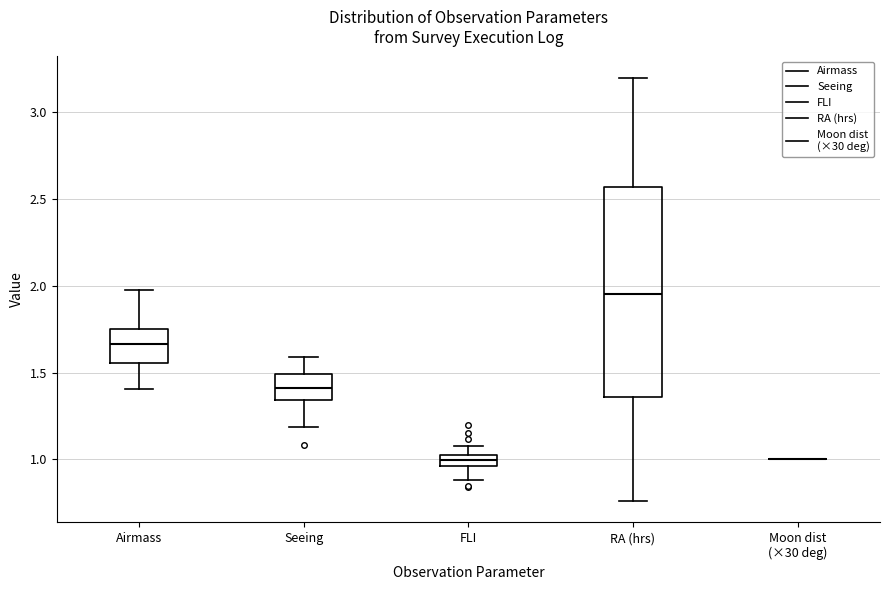

Where is the upper edge of the box for FLI on the y-axis? The values are not printed on the chart, so give them approximately, as read against the axis.

1.00